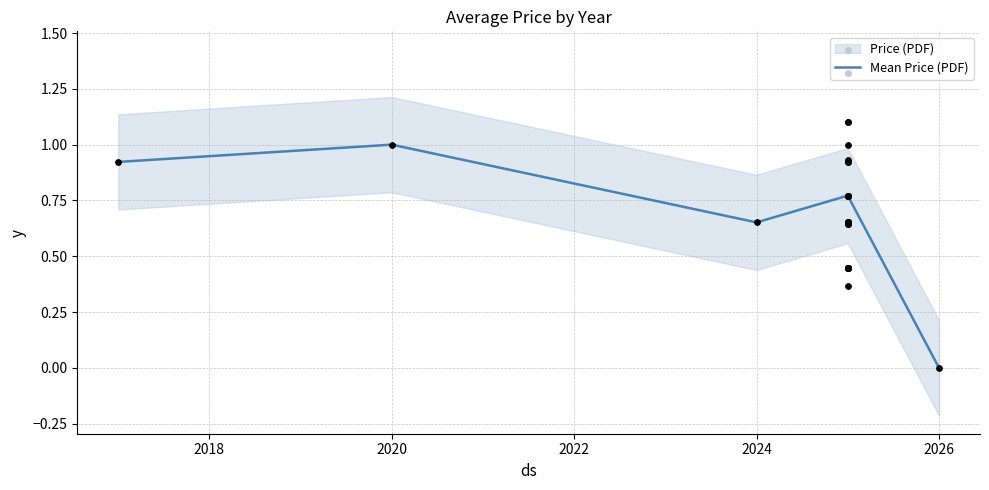

The value of Mean Price (PDF) at 2026 is 0.3. True or false?

False